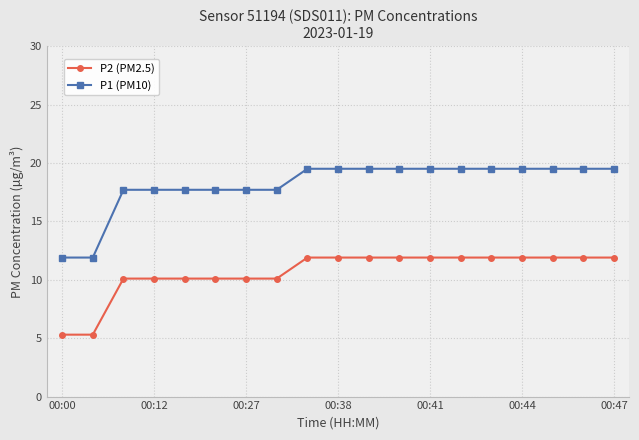

At how many categories does at least one series exceed 17?

17